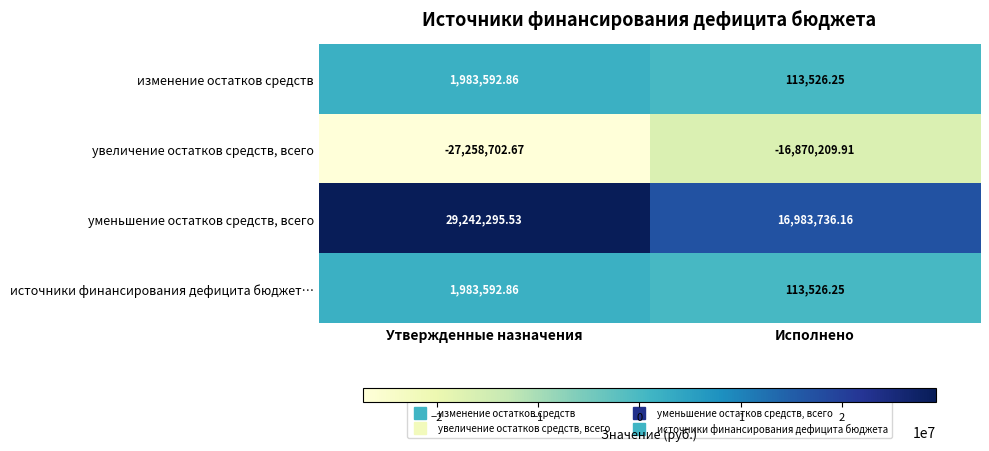

Which category has the lowest value in the изменение остатков средств series?

Исполнено